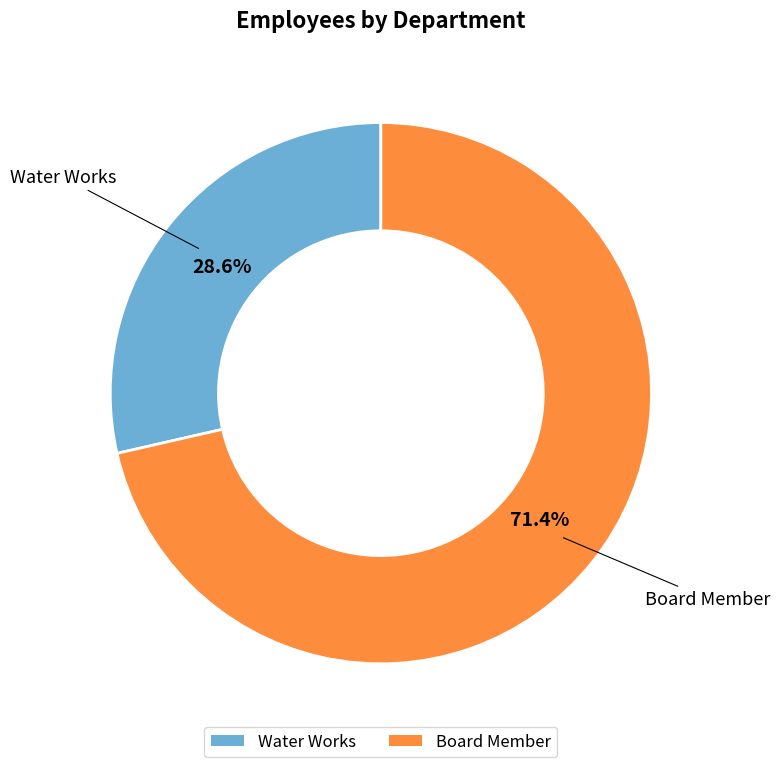

Is the sum of Water Works and Board Member greater than half?

Yes